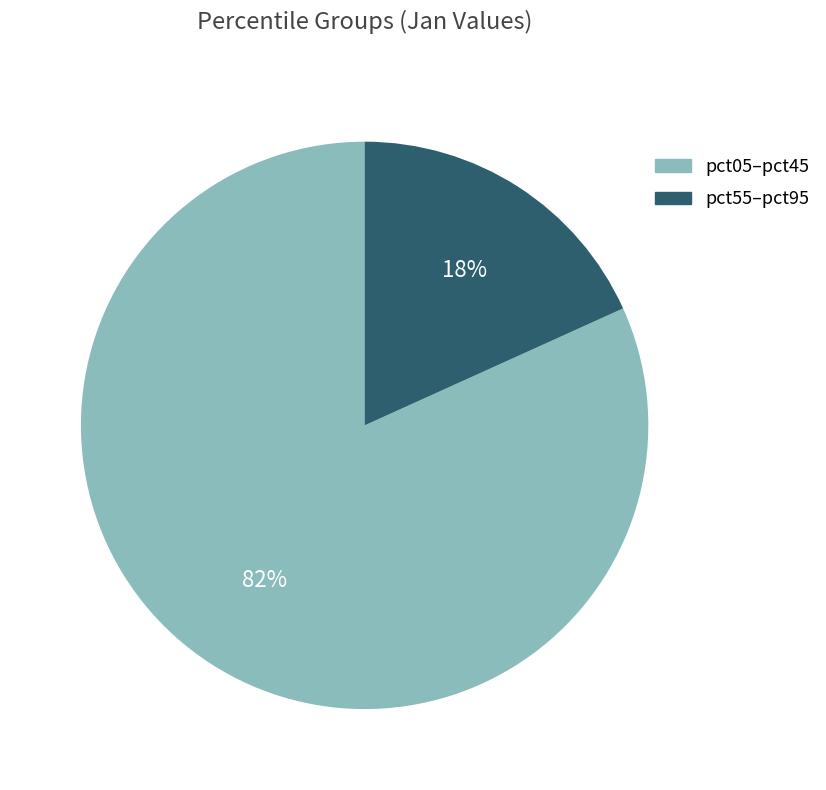

What percentage is the pct55–pct95 slice, to the nearest percent?

18%